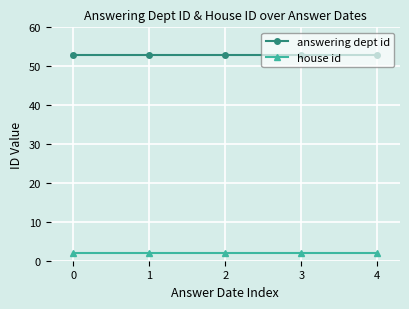

Reading right to left, list all the values displayed in this chart.

answering dept id: 53	53	53	53	53
house id: 2	2	2	2	2